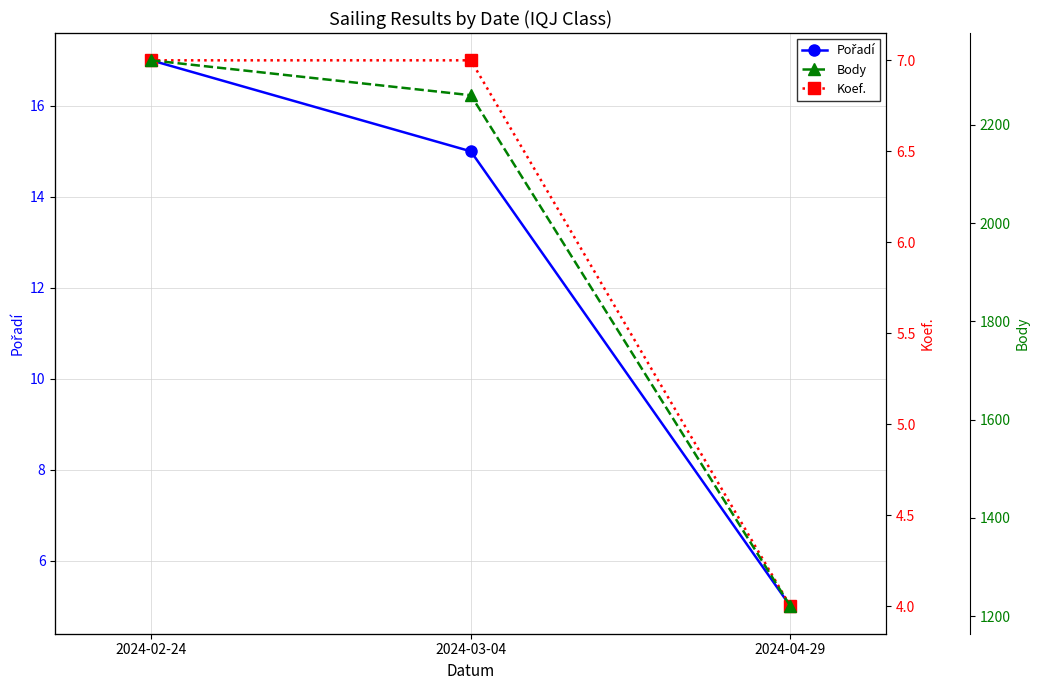

Which category has the lowest value in the Body series?

2024-04-29